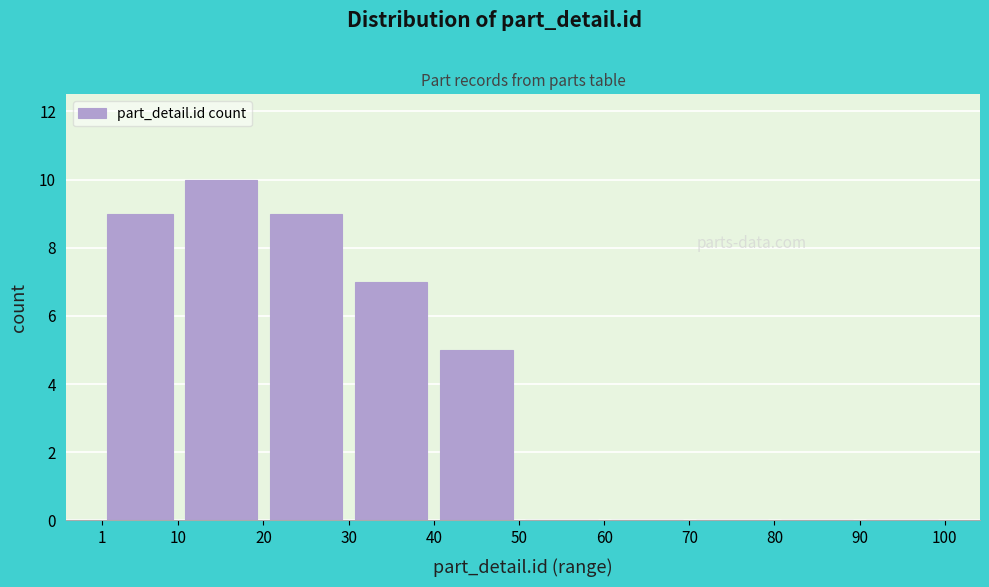

Reading left to right, list every bar in this chart as the range it spans on the x-axis followed by its height. The values are not printed on the chart, so give them approximately, as read against the axis.

1 to 10: 9
10 to 20: 10
20 to 30: 9
30 to 40: 7
40 to 50: 5
50 to 60: 0
60 to 70: 0
70 to 80: 0
80 to 90: 0
90 to 100: 0